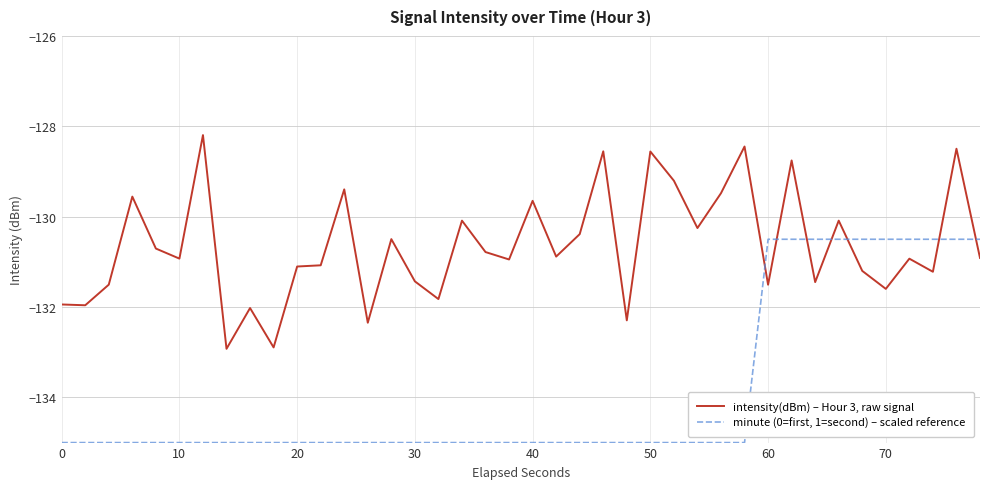

Is this an area chart (filled region under the line)?

No